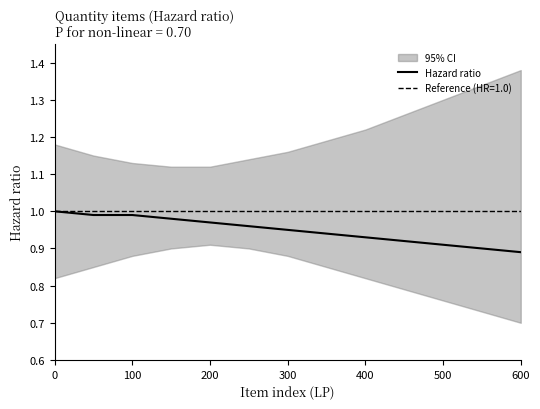

The Hazard ratio series shows 1.5 at 500. True or false?

False